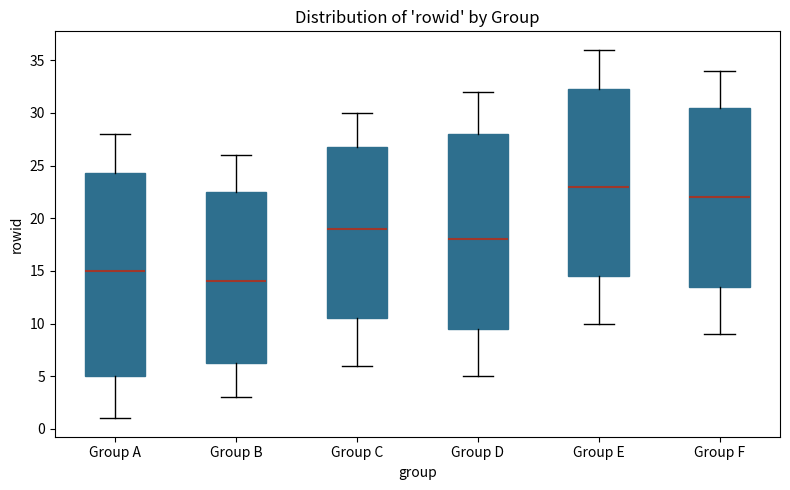

Which box has the lowest median line?

Group B